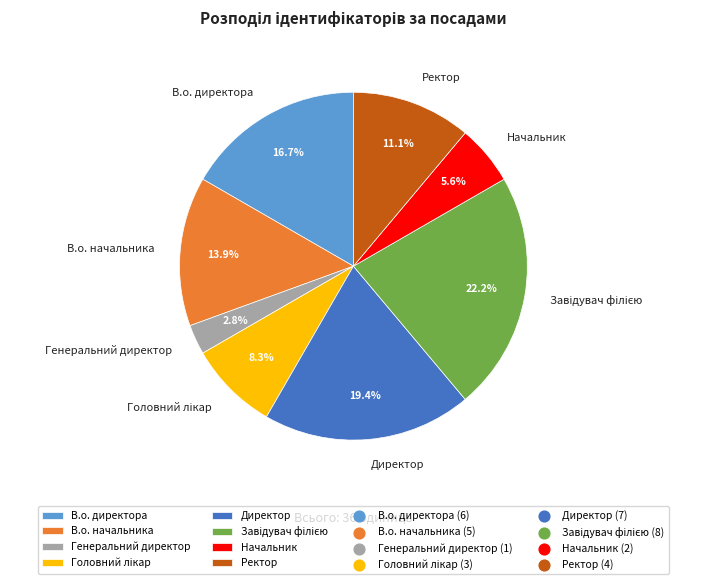

How many segments does this pie chart have?

8